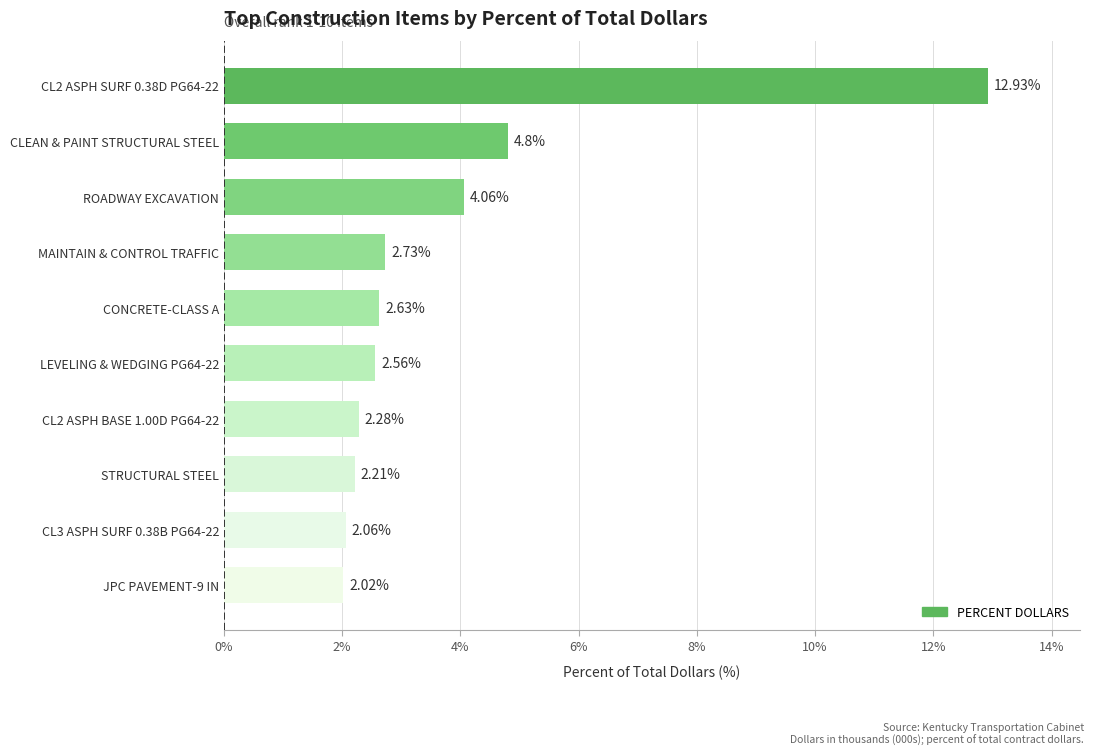

Does the chart contain any negative values?

No